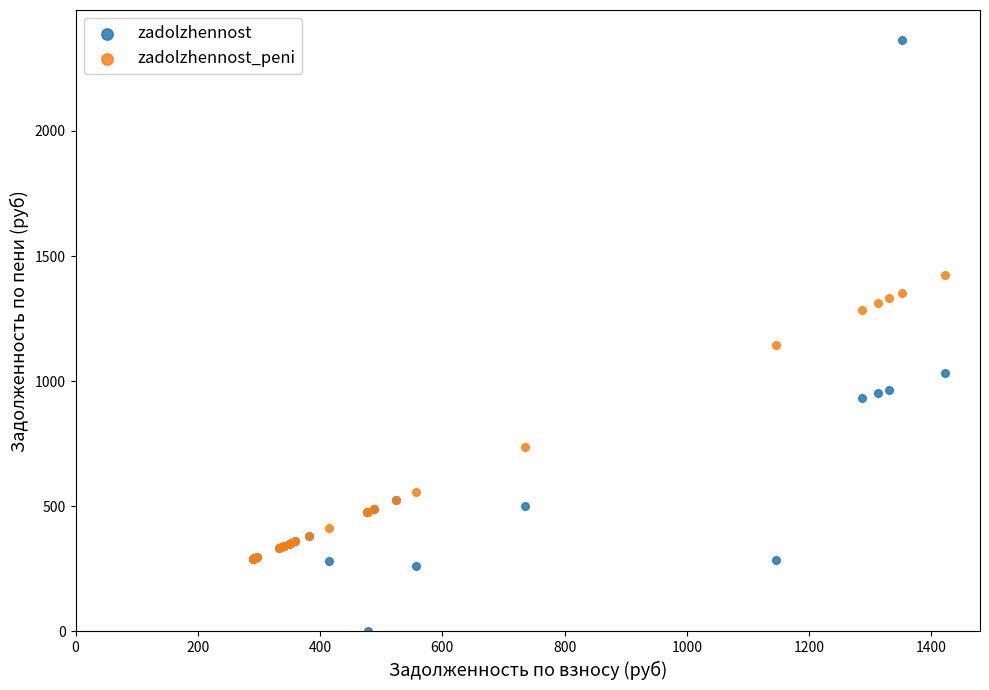

Across all series, what Y value is closest to 1182?

1146.4